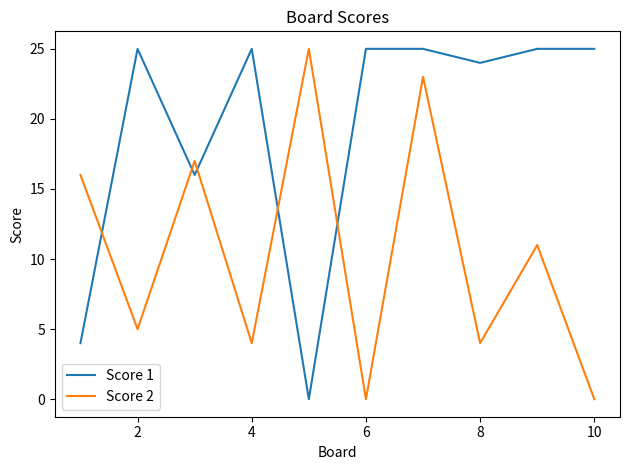

What is the difference between the maximum and minimum values in the Score 2 series?

25